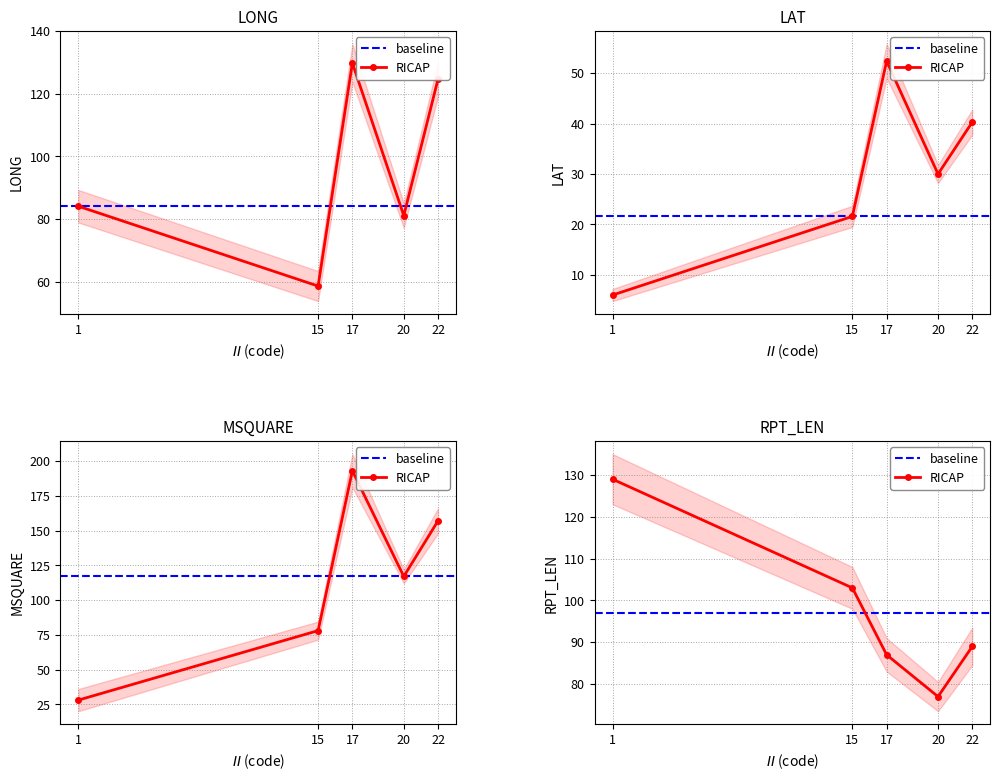

How many values in the RPT_LEN series are below 89?

2